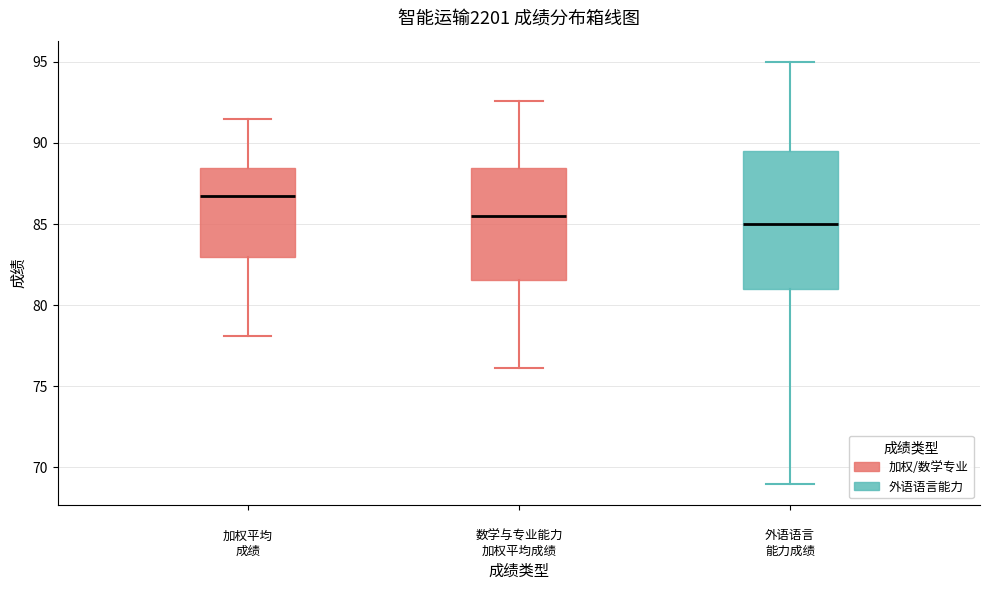

Reading left to right, read every box against the y-axis: the position of its median line, the range the box covers, and the ends of its whiskers. The values are not printed on the chart, so give them approximately, as read against the axis.

加权平均 成绩: median 86.5, box 83.0 to 88.5, whiskers 78.0 to 91.5
数学与专业能力 加权平均成绩: median 85.5, box 81.5 to 88.5, whiskers 76.0 to 92.5
外语语言 能力成绩: median 85.0, box 81.0 to 89.5, whiskers 69.0 to 95.0